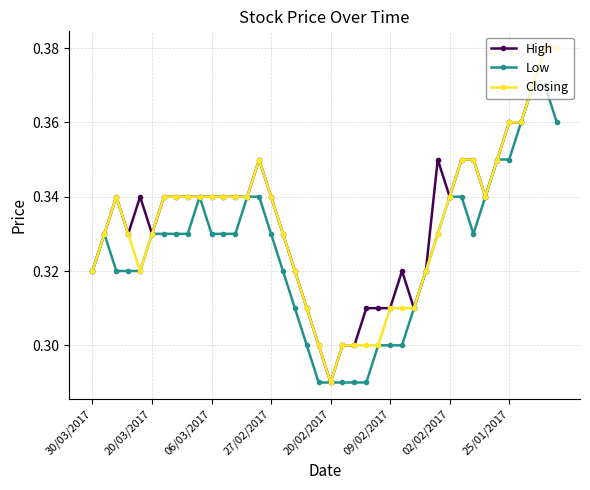

True or false: Low has more than 0 points higher than both neighbors.

True